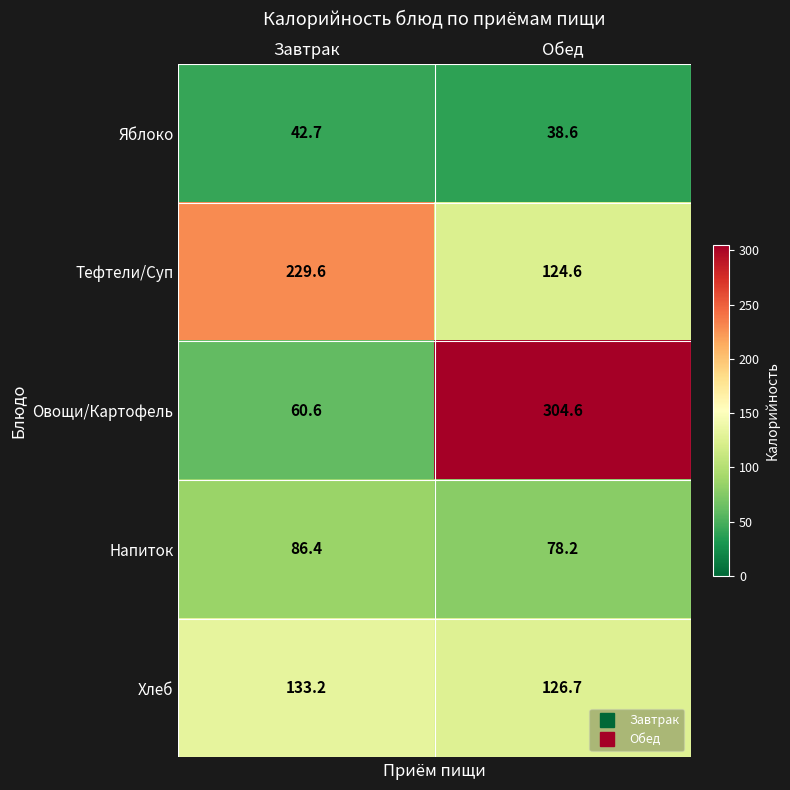

True or false: Тефтели/Суп has a value of 403.2 at Завтрак.

False